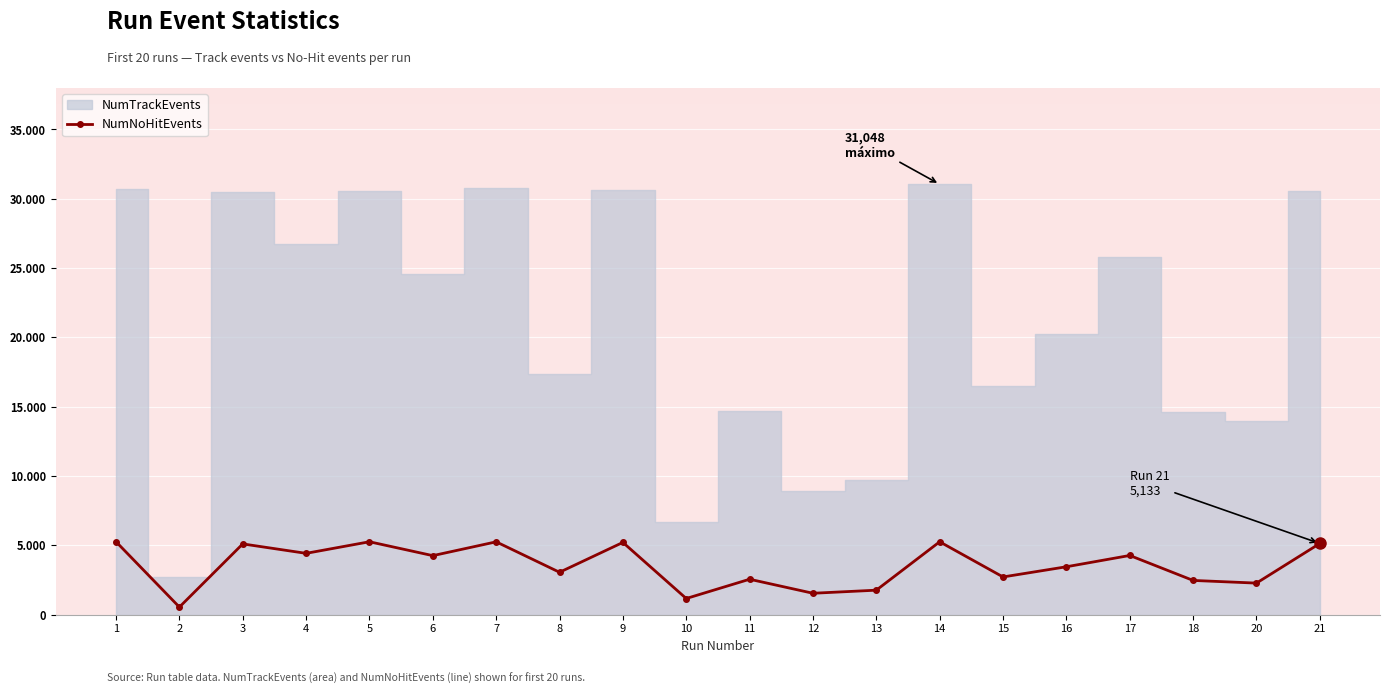

Which has a higher value, 9 or 18?

9